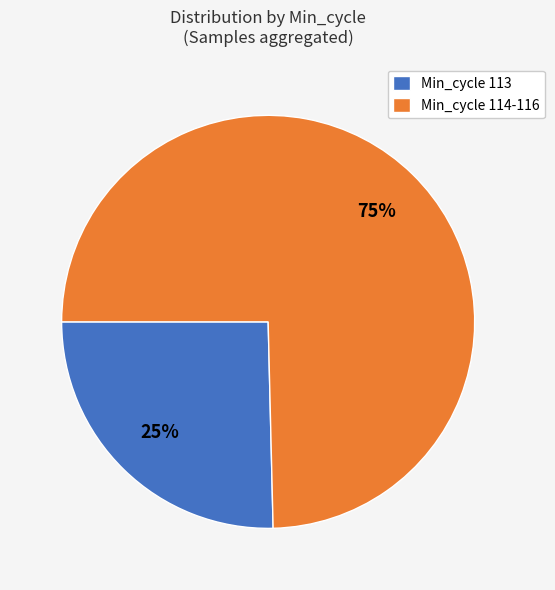

Do Min_cycle 113 and Min_cycle 114-116 together represent more than half of the pie?

Yes